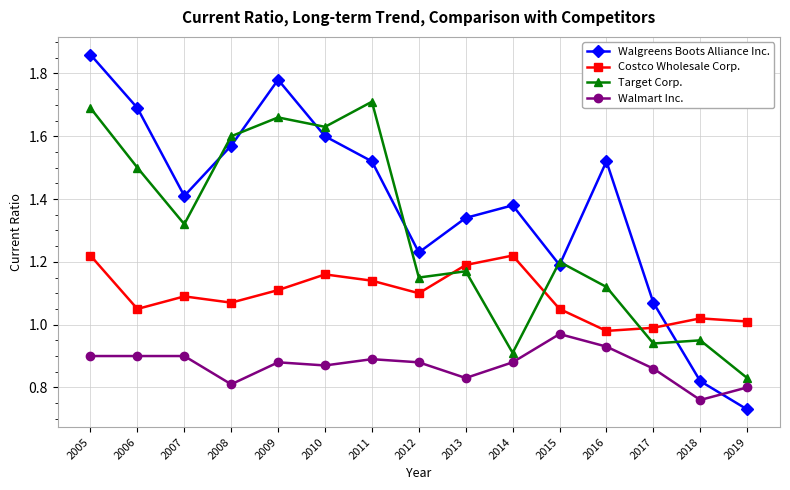

Where do Walgreens Boots Alliance Inc. and Target Corp. first cross each other?

2007 and 2008